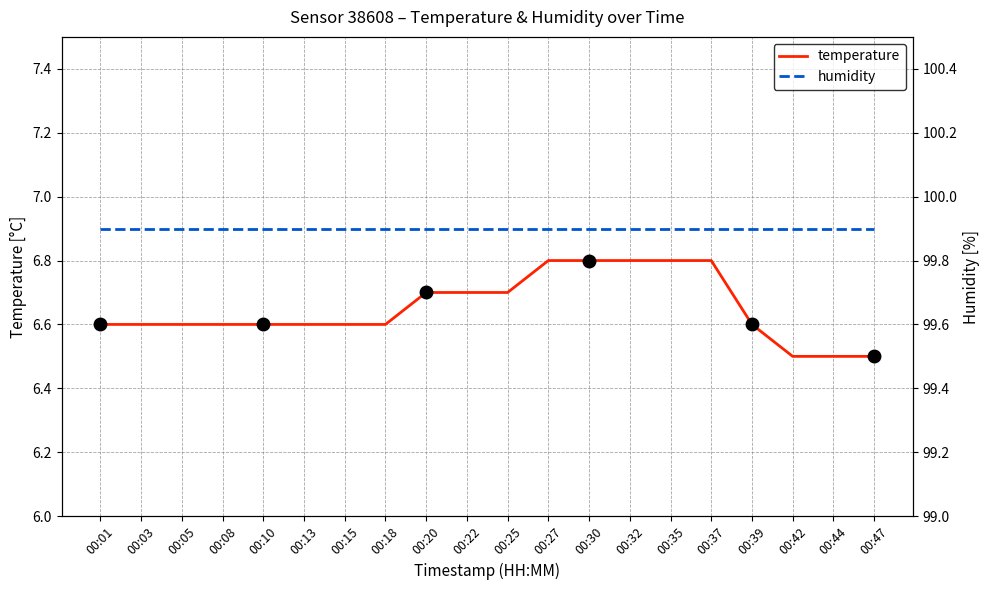

Is it true that temperature equals 6.5 at 00:47?

True